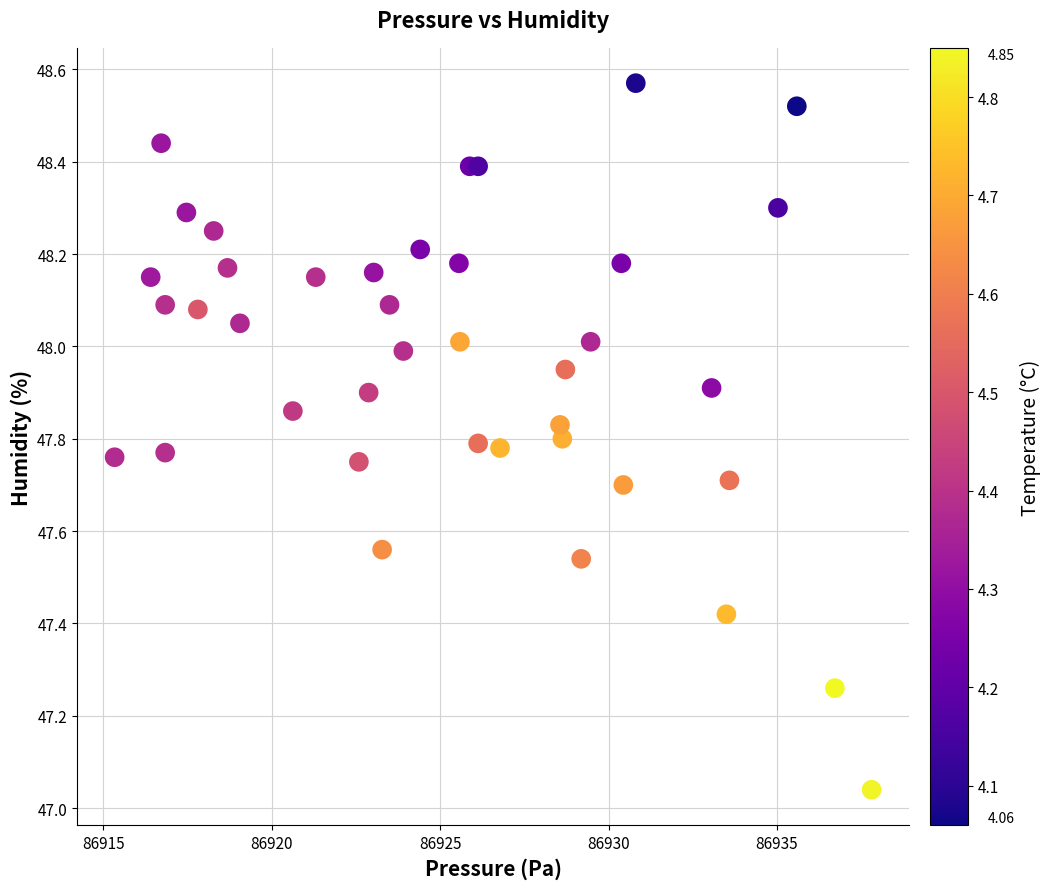

What is the range of Y values (max minus min)?

1.5